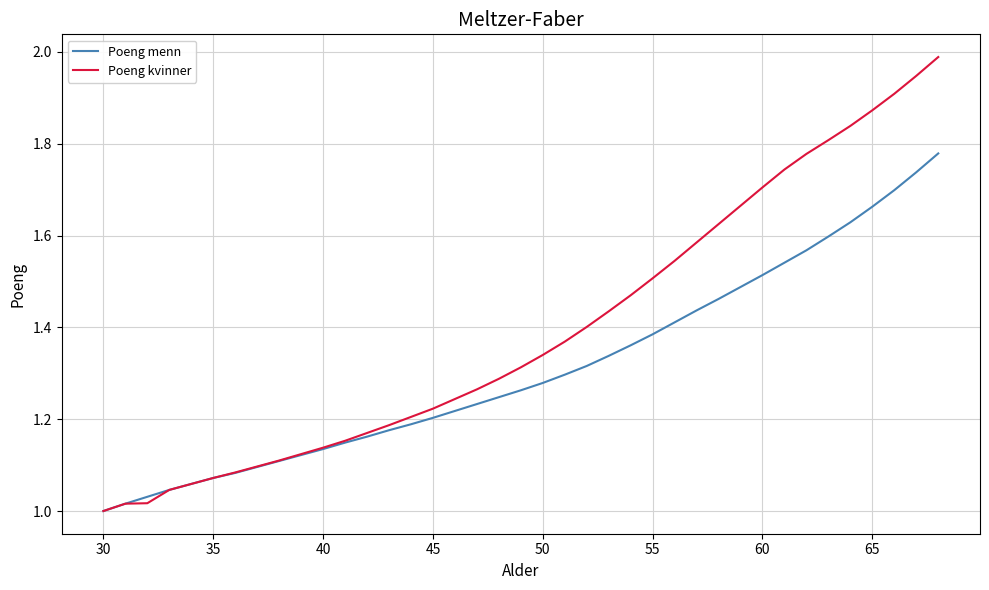

True or false: Poeng kvinner has more than 1 interior local peaks.

False